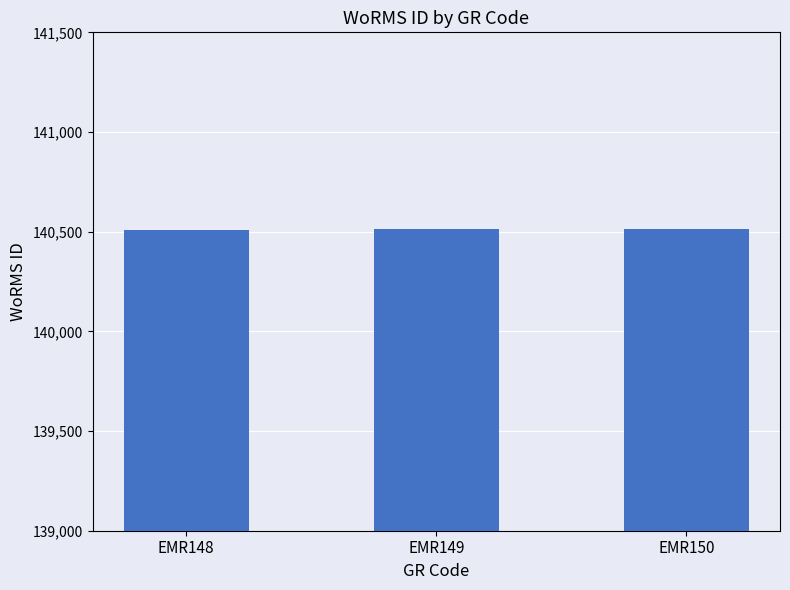

What is the average value?

140512